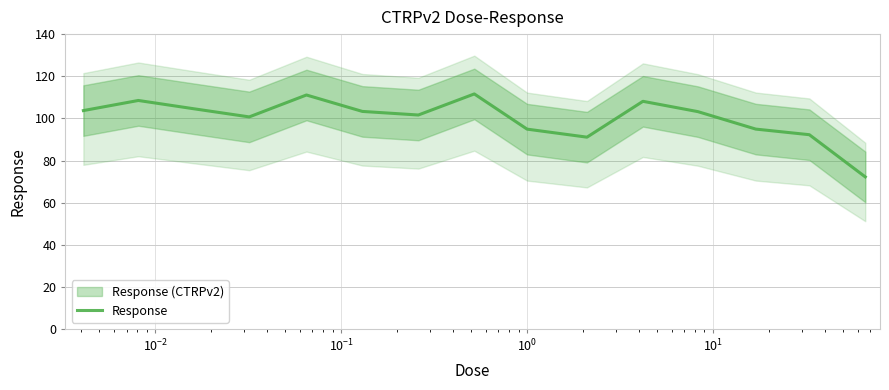

What is the difference between the values at $\mathdefault{10^{0}}$ and $\mathdefault{10^{1}}$?

7.8